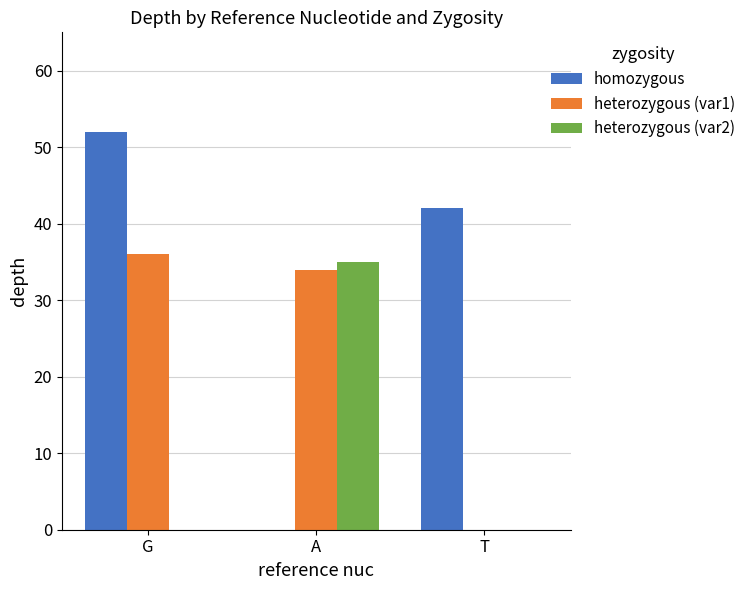

What is the greatest value displayed?

52